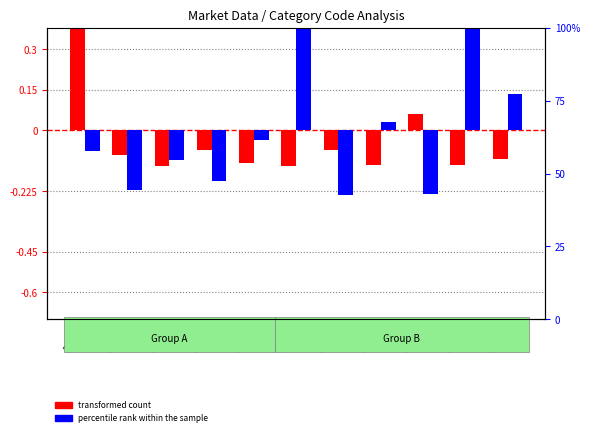

At which label does percentile rank within the sample reach its peak?

30600